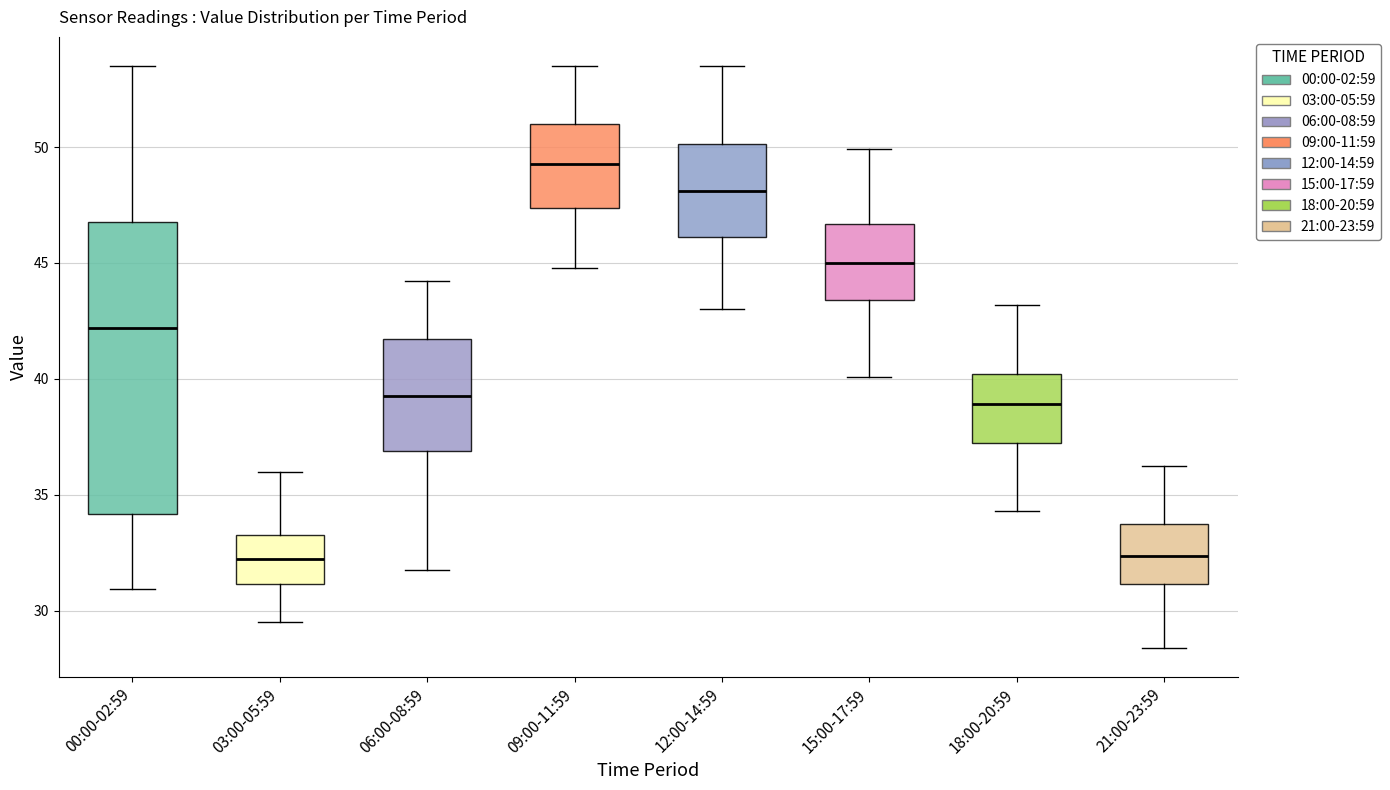

Where is the upper edge of the box for 03:00-05:59 on the y-axis? The values are not printed on the chart, so give them approximately, as read against the axis.

33.5